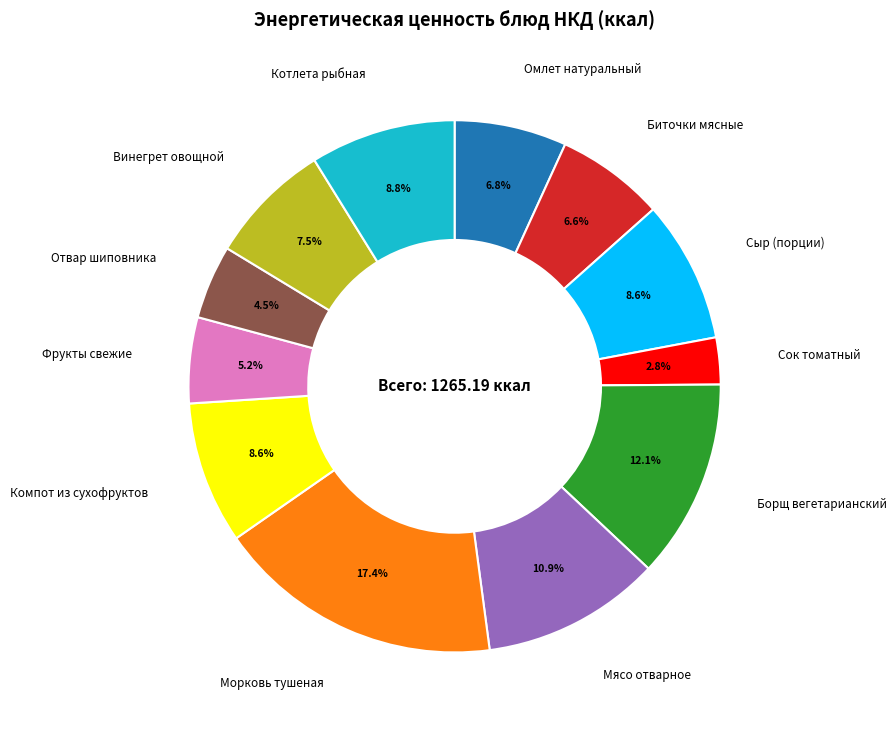

Is there a majority slice in this chart?

No